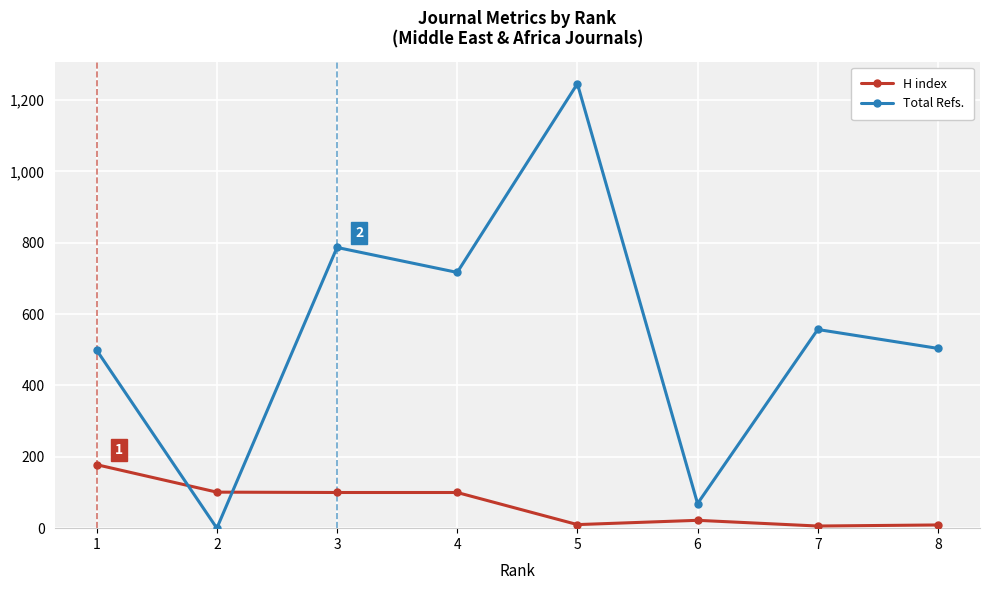

Where do H index and Total Refs. first cross each other?

1 and 2